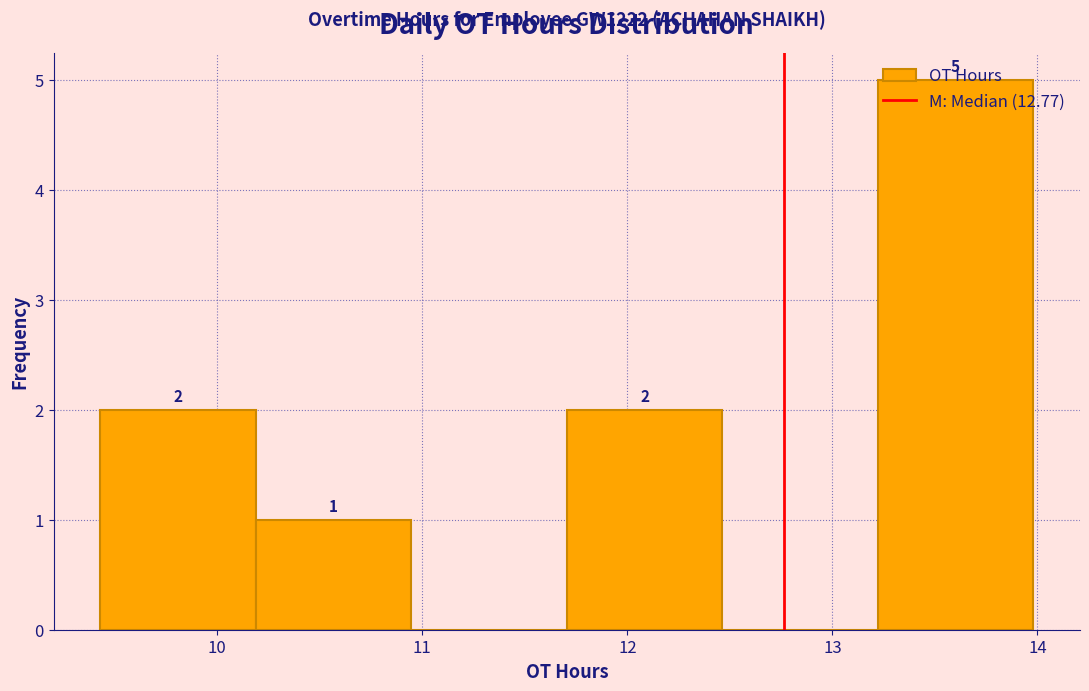

Which range on the x-axis has the tallest bar?

13.2 to 14.0